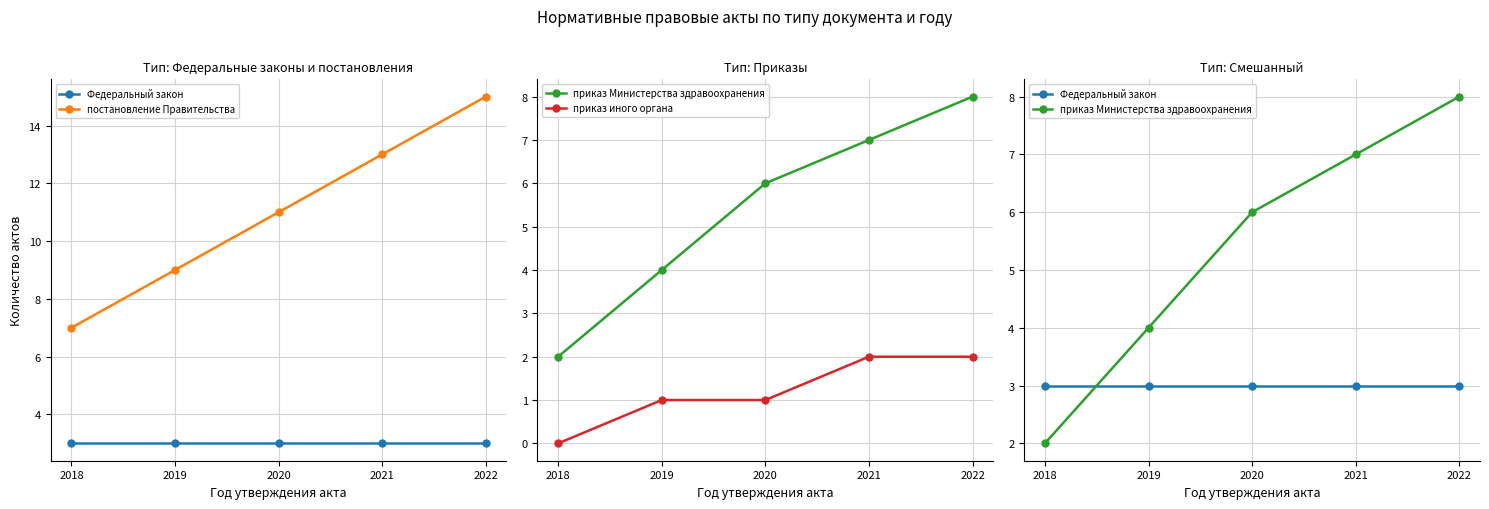

The value of приказ иного органа at 2019 is 1. True or false?

True